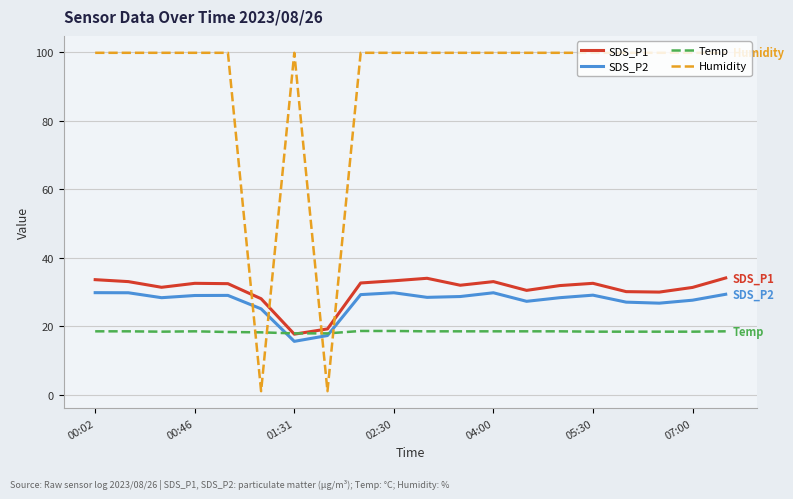

Which series has the largest total across all categories?

Humidity